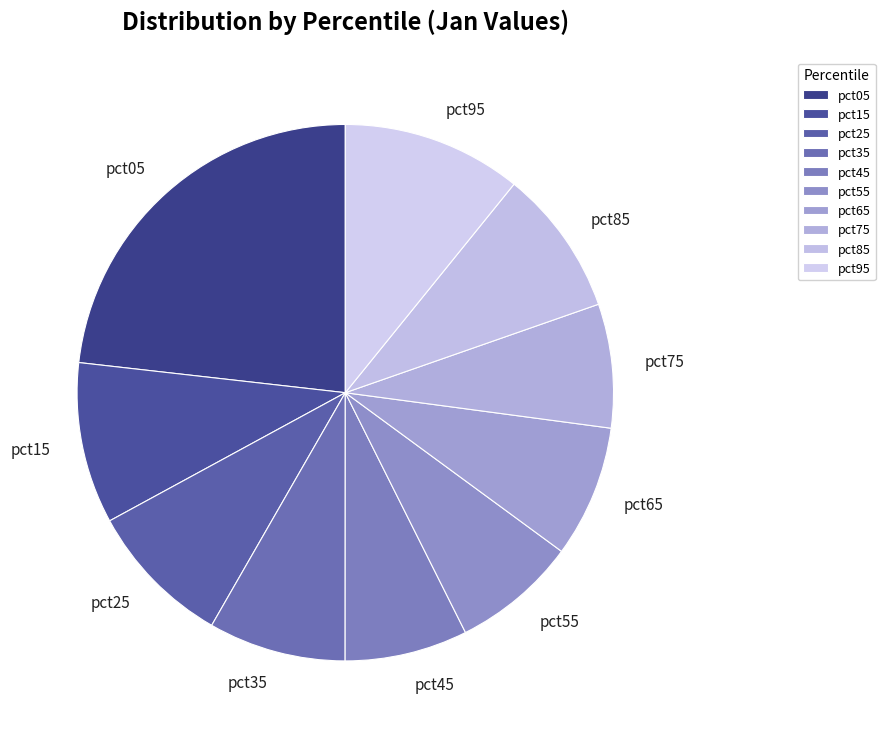

Is it true that pct05 is 23% of the pie?

True